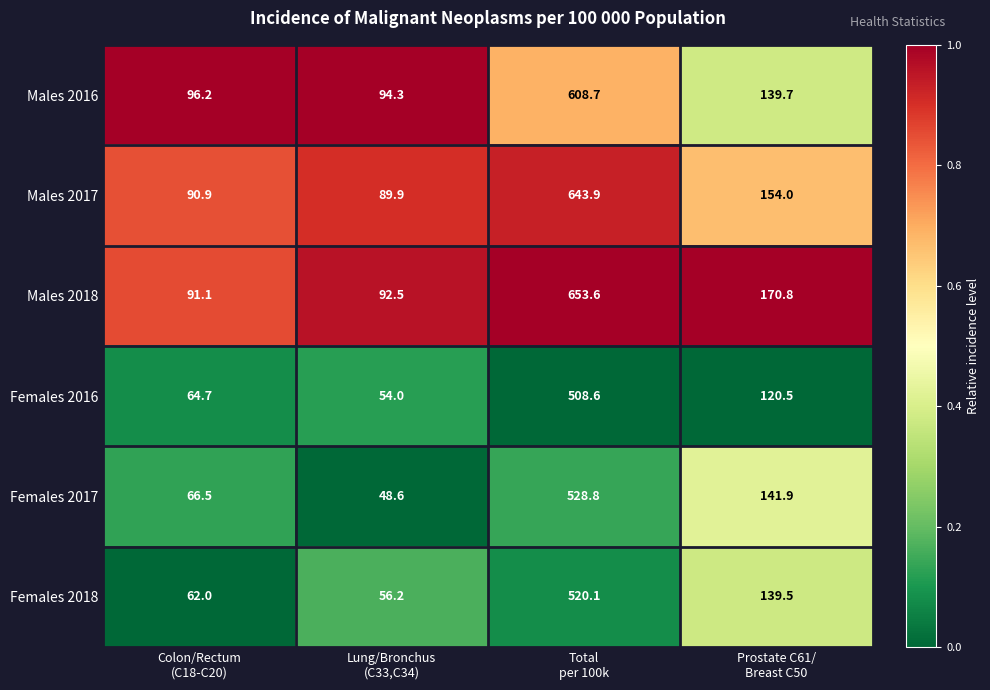

Reading left to right, extract all data points from this chart.

Males 2016: 96.2	94.3	608.7	139.7
Males 2017: 90.9	89.9	643.9	154.0
Males 2018: 91.1	92.5	653.6	170.8
Females 2016: 64.7	54.0	508.6	120.5
Females 2017: 66.5	48.6	528.8	141.9
Females 2018: 62.0	56.2	520.1	139.5